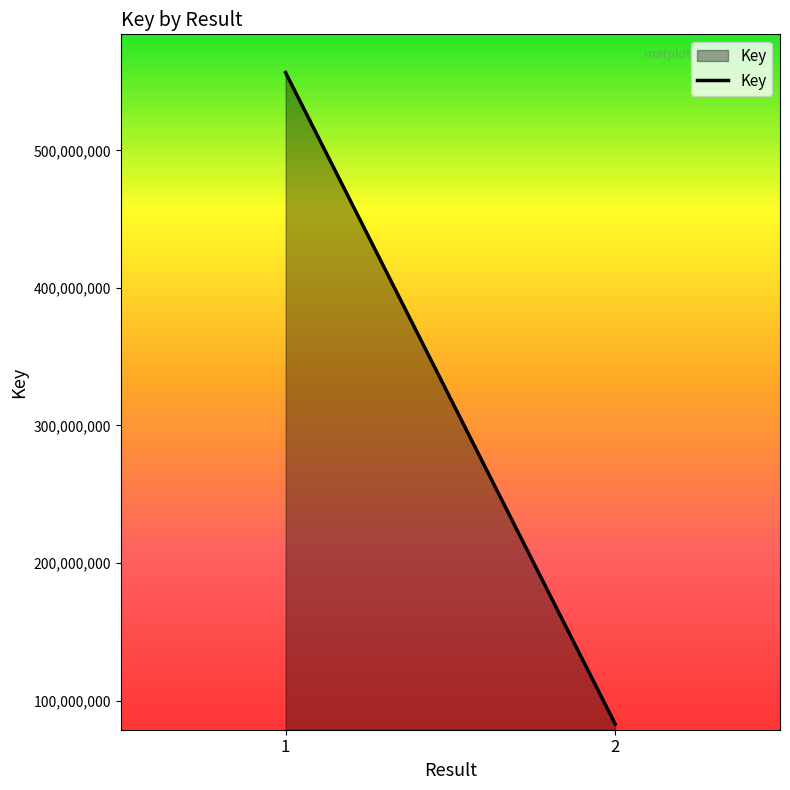

Does the chart display data point markers on the line(s)?

No